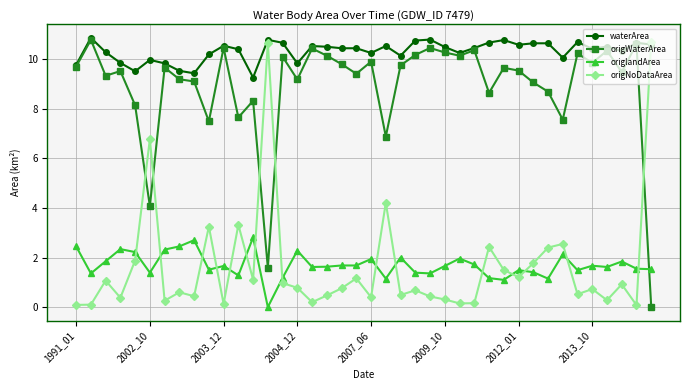

What is the value of the origWaterArea point at the 23rd from the left?

9.8